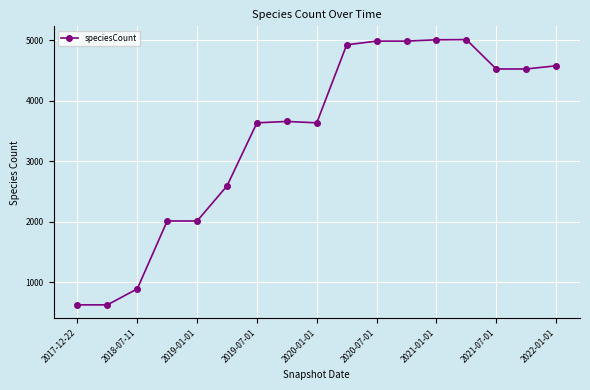

What is the smallest value displayed?

624